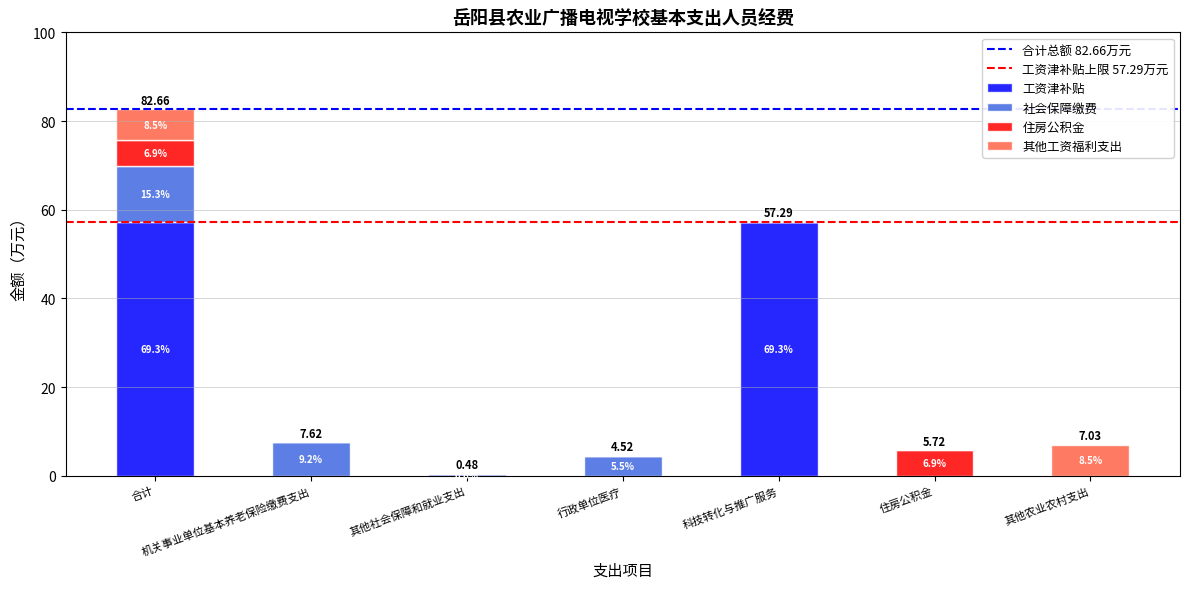

Are the bars horizontal?

No